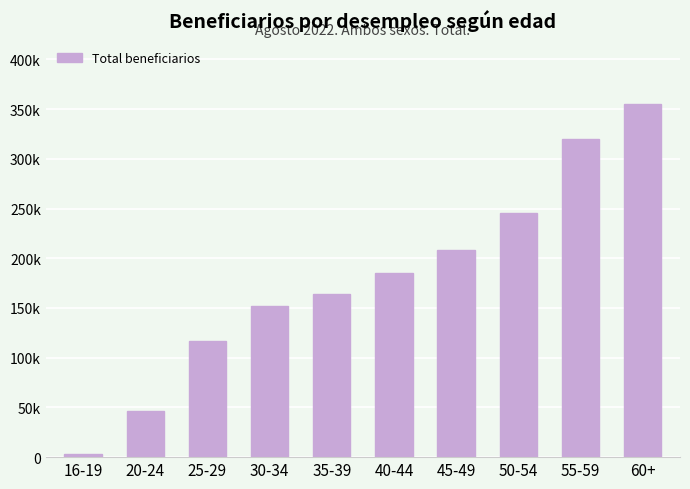

Where is the data nearest to the value 178964?

40-44